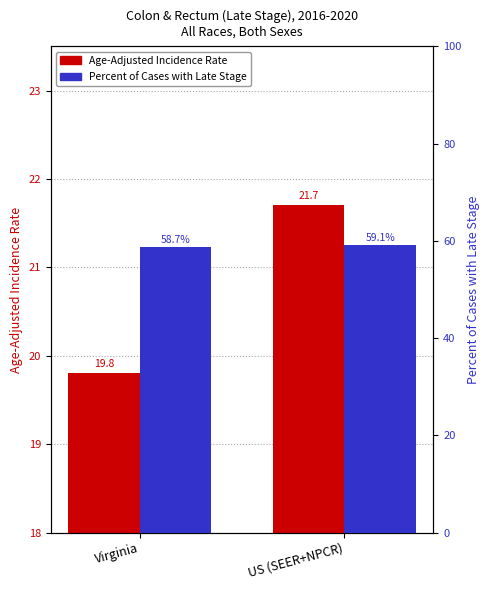

Are the bars horizontal?

No